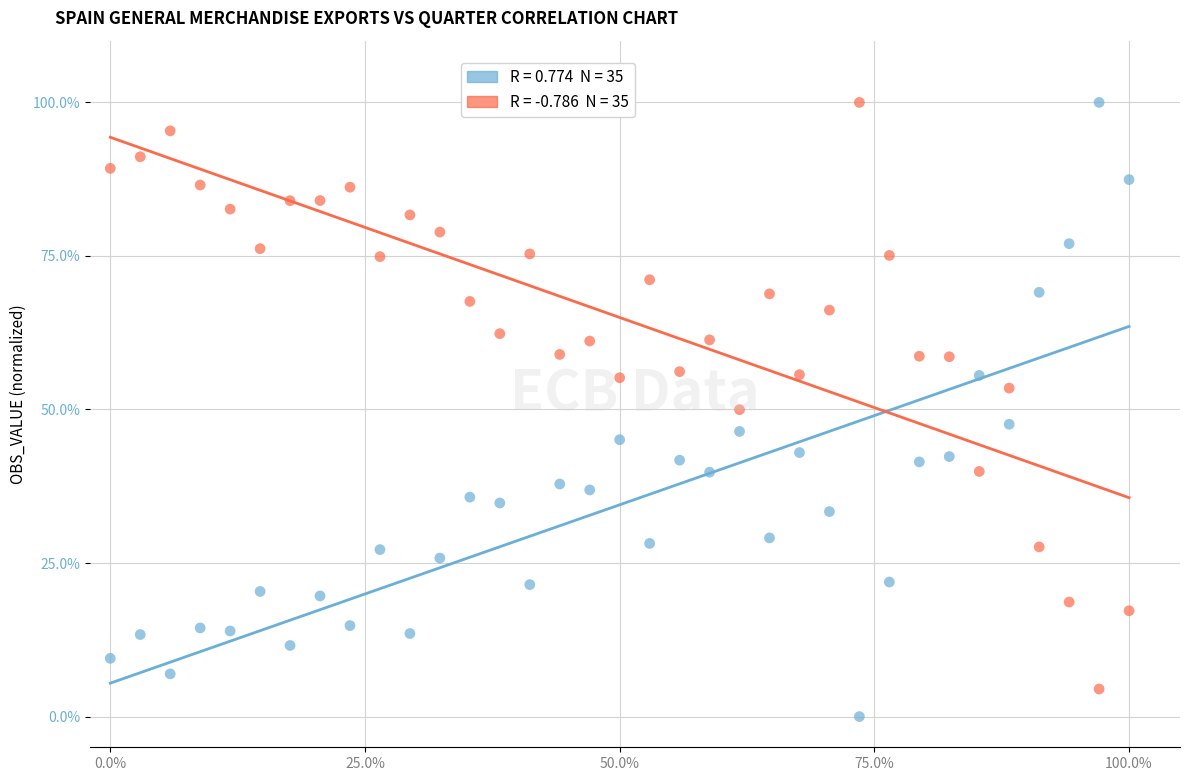

Across all data points, what is the range of Y values (max minus min)?

100.0